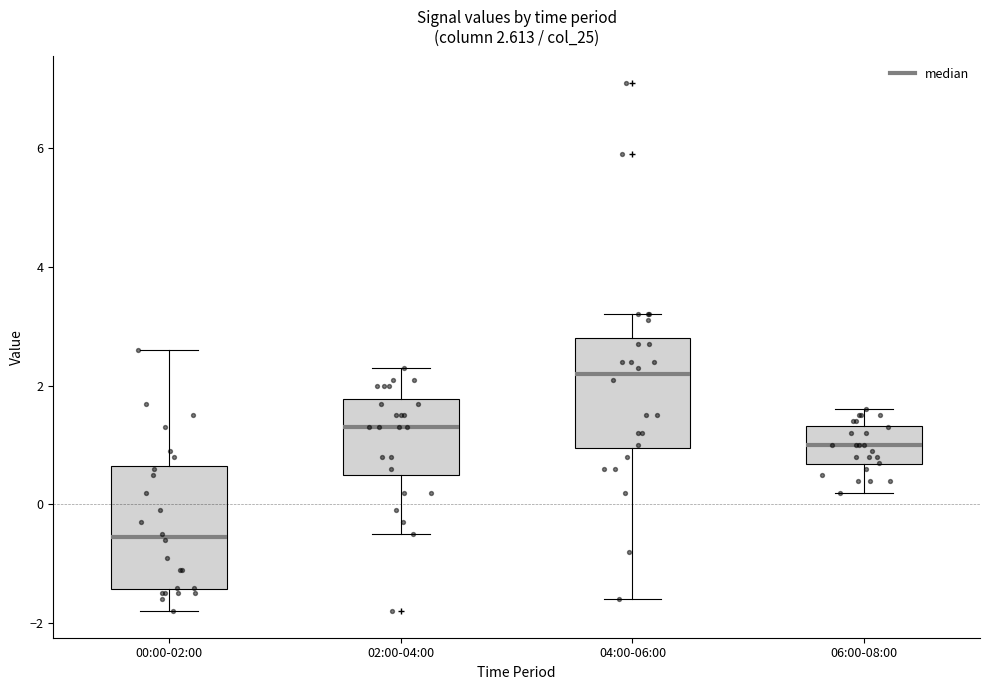

Comparing the boxes themselves (not the whiskers), which one is the tallest?

00:00-02:00